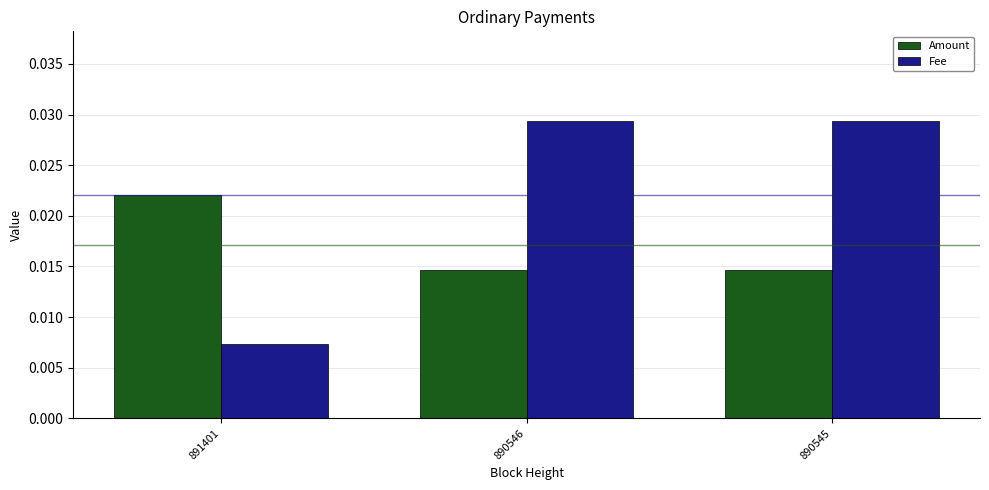

Which category has the lowest value across all series?

891401